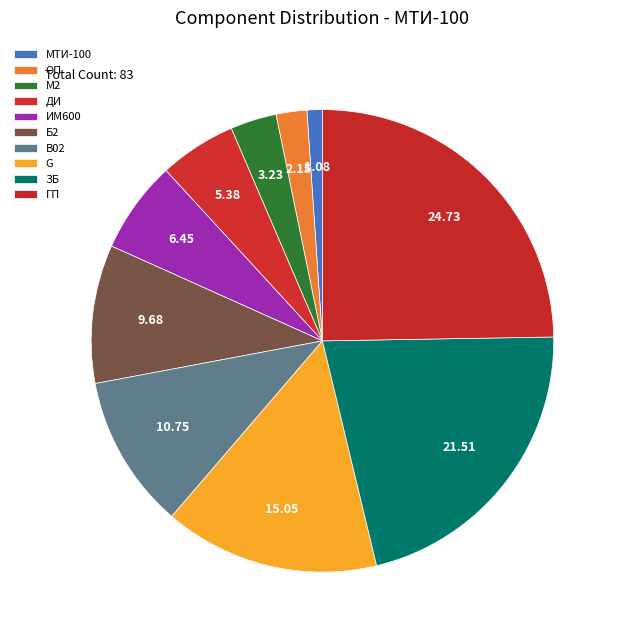

To the nearest percent, what is the difference between the ИМ600 and МТИ-100 slice percentages?

5%